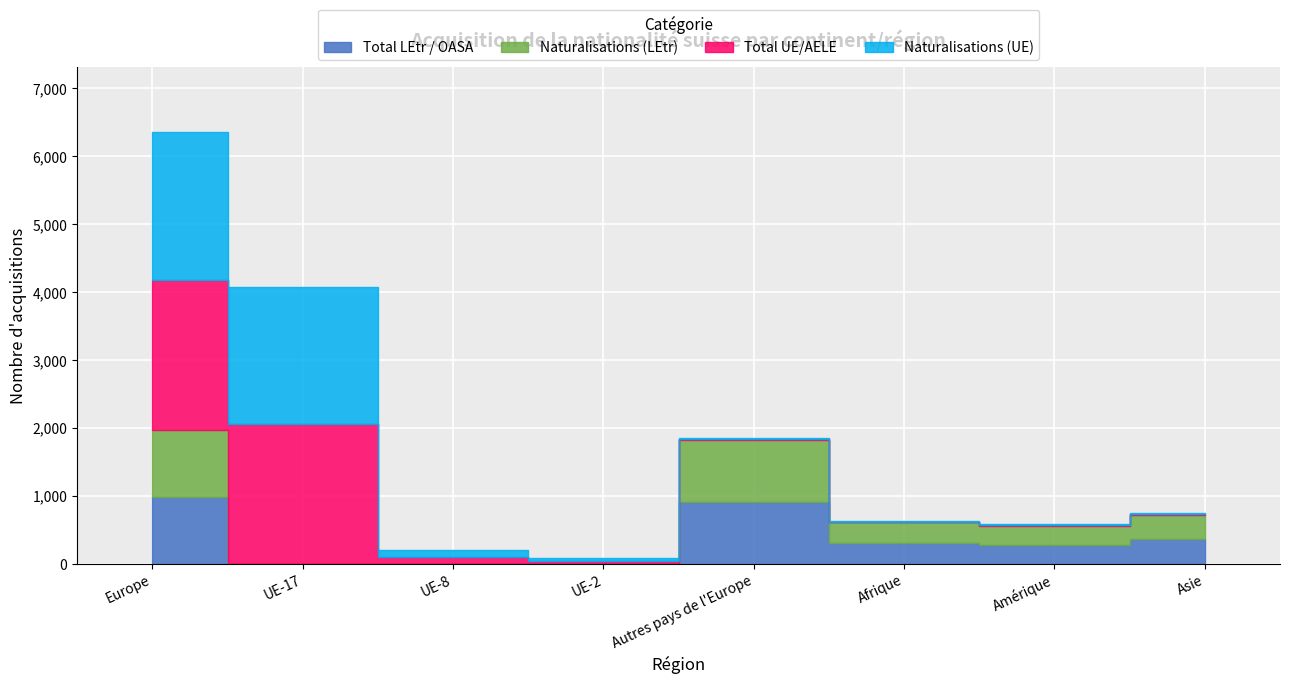

The value of Total LEtr / OASA at Amérique is 67. True or false?

False